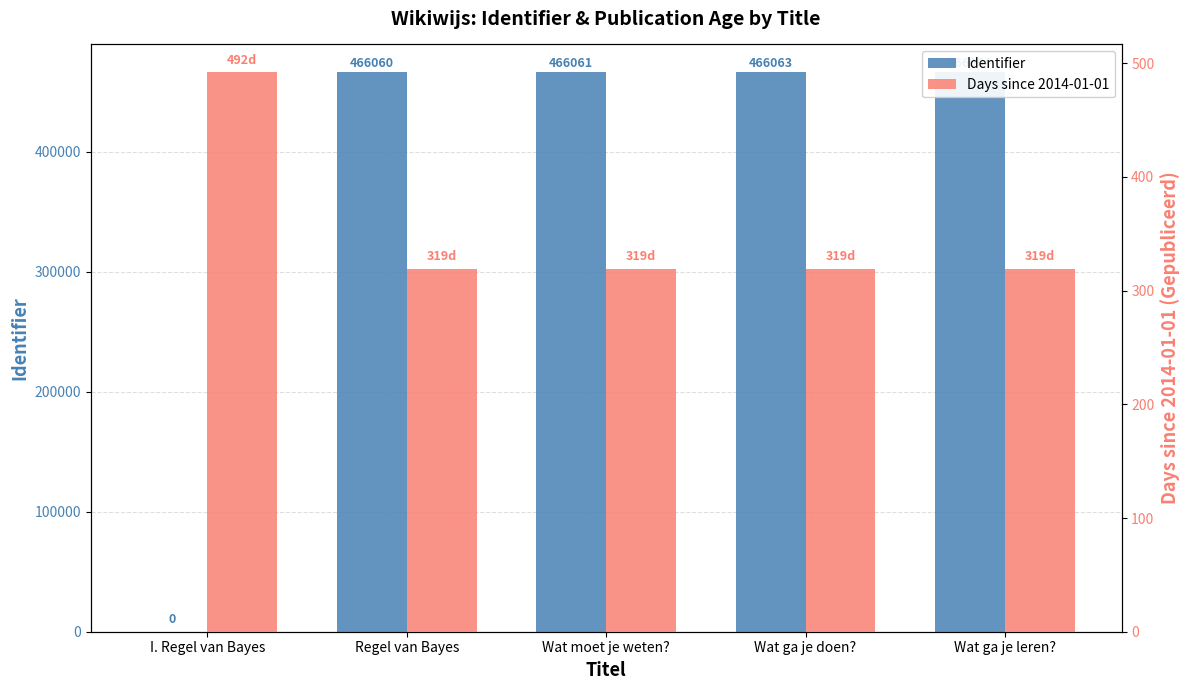

Rank the categories by Days since 2014-01-01 value from lowest to highest.

Regel van Bayes, Wat moet je weten?, Wat ga je doen?, Wat ga je leren?, I. Regel van Bayes